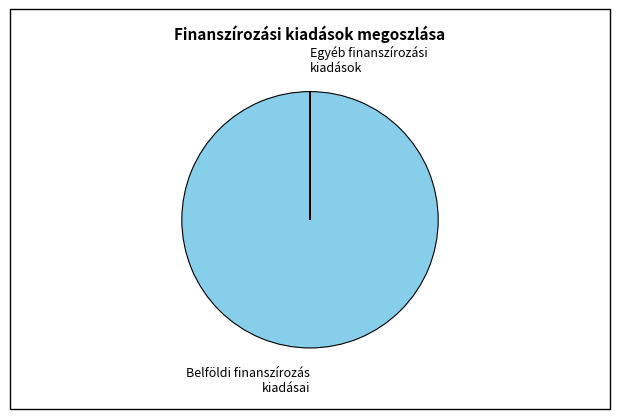

Does any single category account for the majority?

Yes